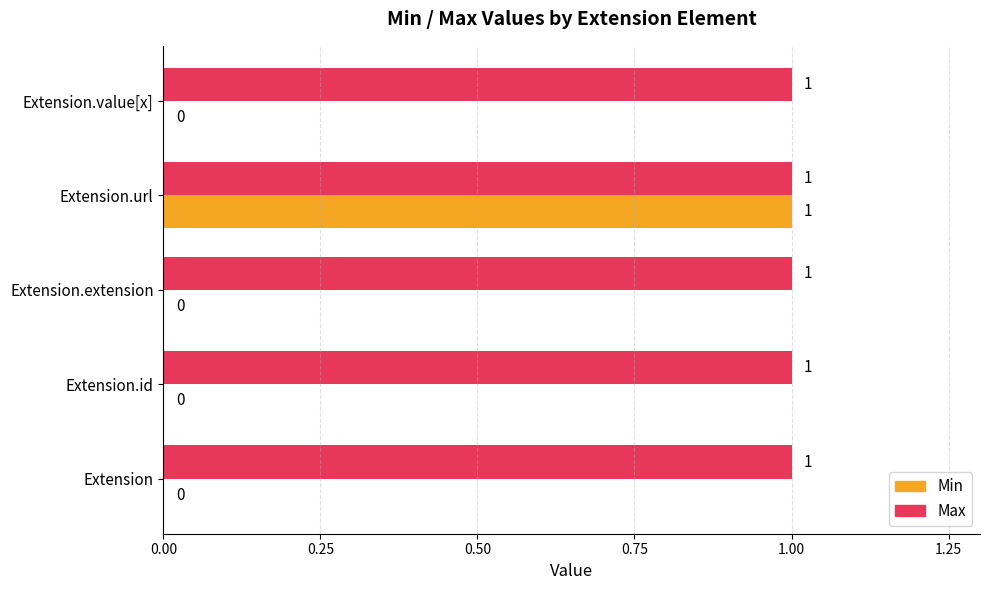

Is it true that Max equals 0 at Extension.url?

False